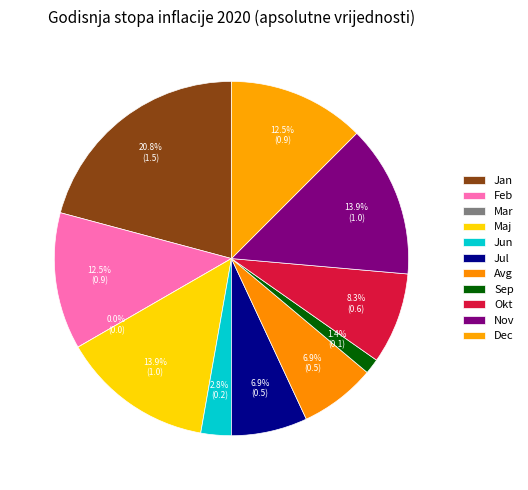

What is the smallest slice in the pie chart?

Mar